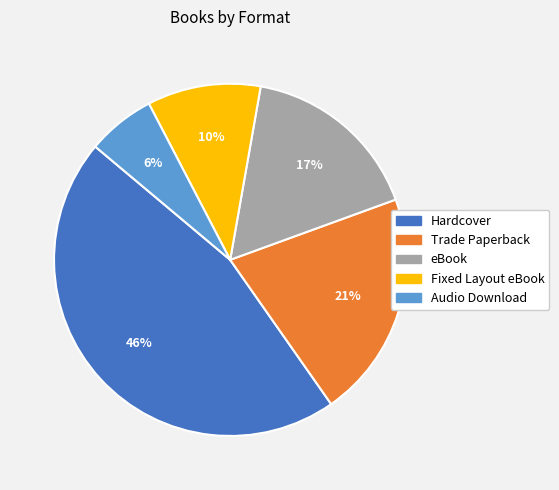

How many slices are in this pie chart?

5